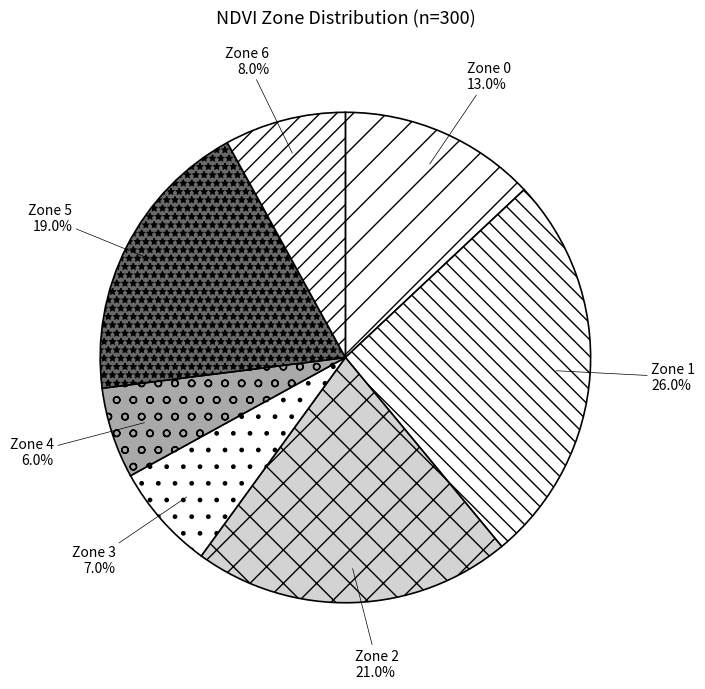

What is the total percentage of Zone 6 and Zone 4?

14.0%